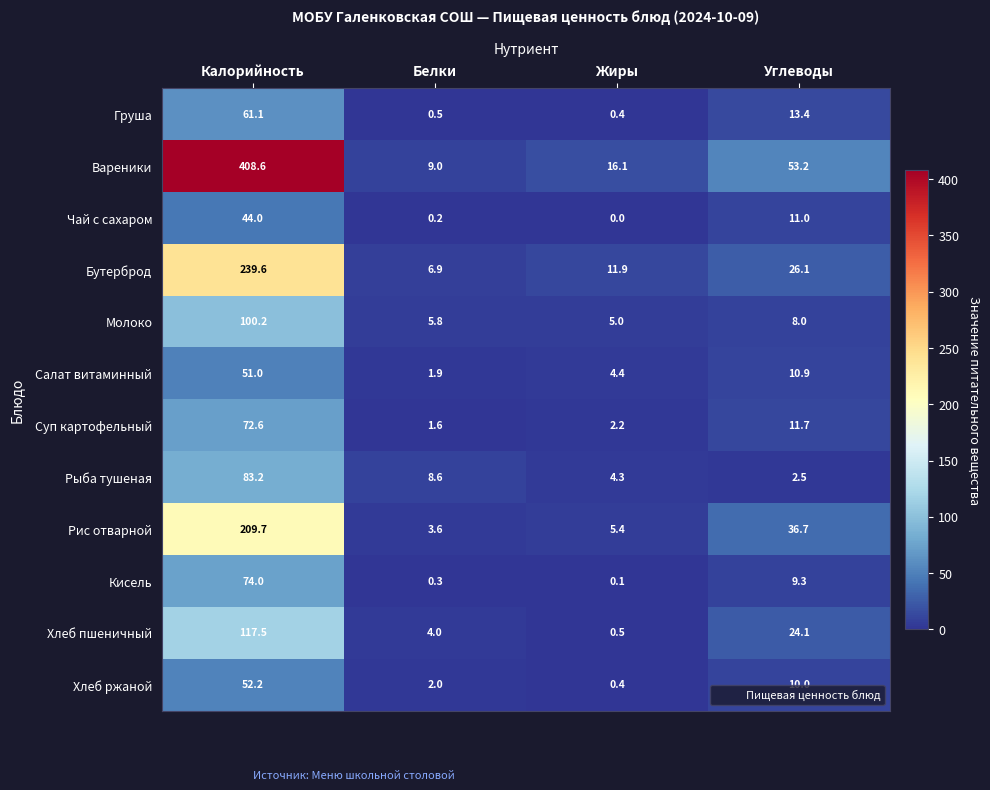

What is the maximum value shown in the chart?

408.6